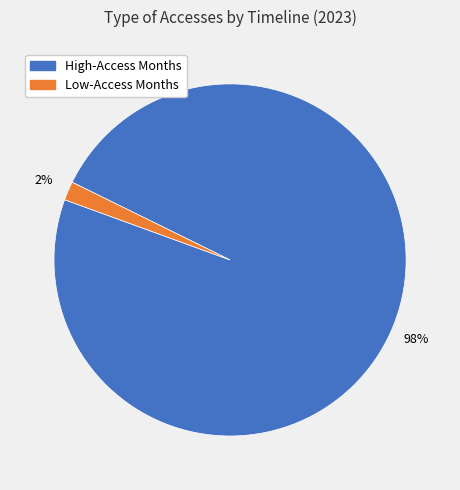

How many segments does this pie chart have?

2